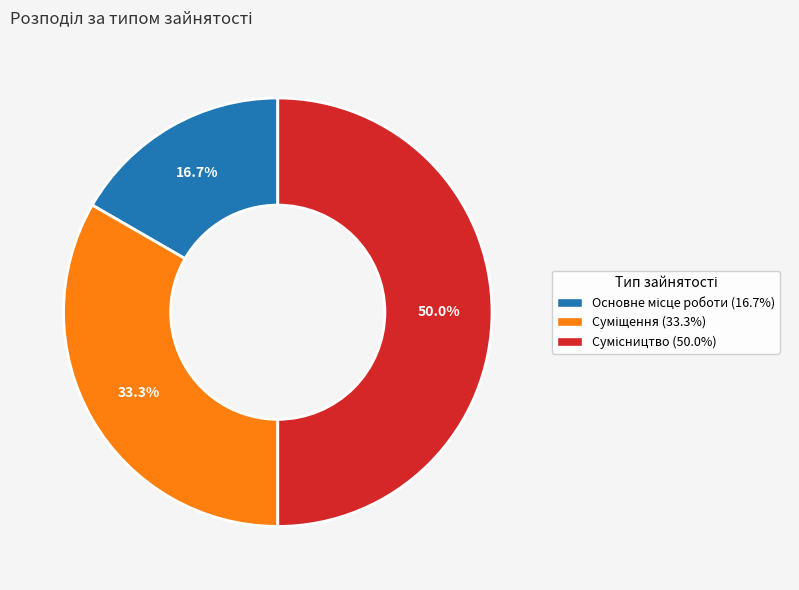

Count the number of slices in the pie.

3